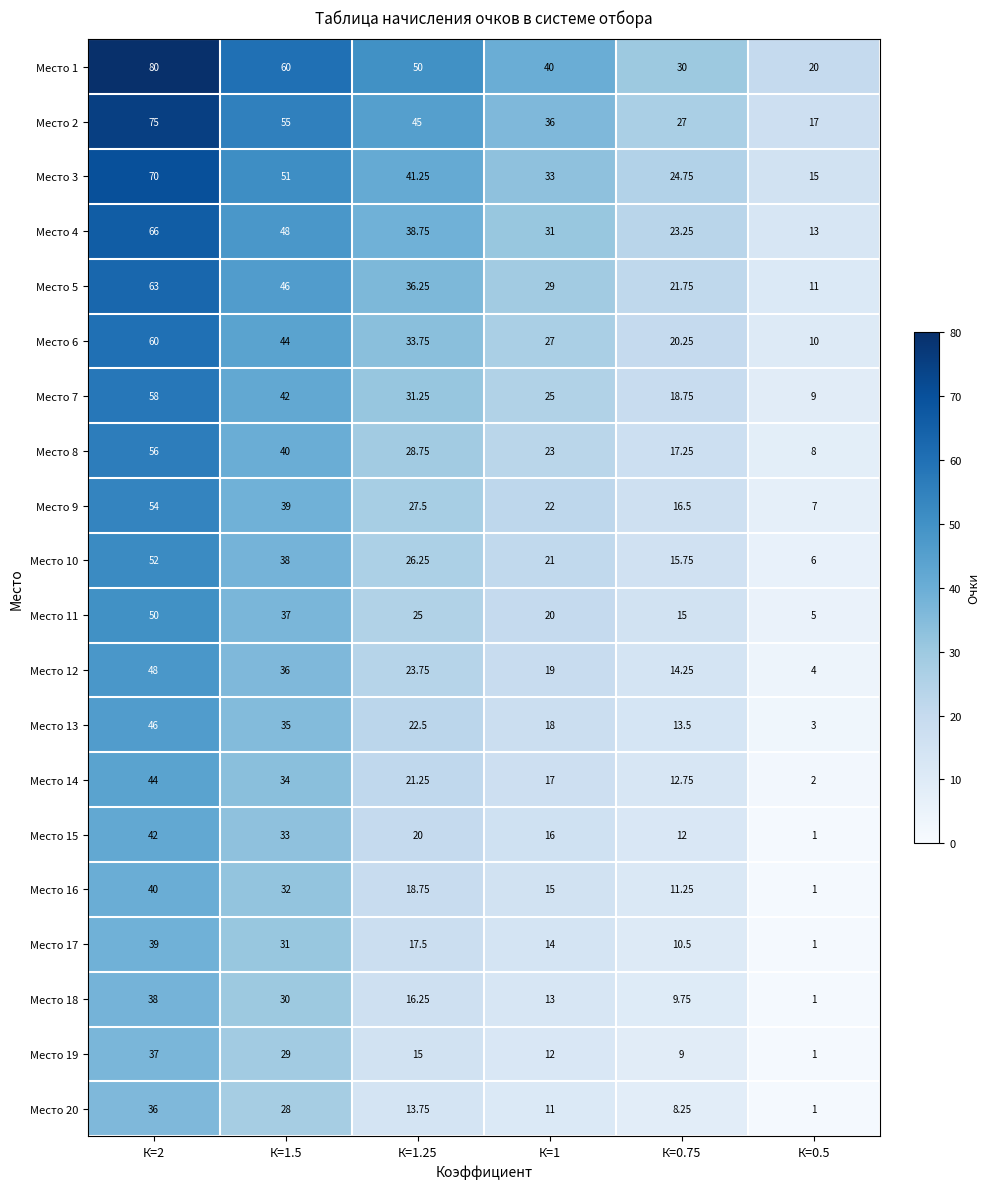

At how many categories does at least one series exceed 48?

3